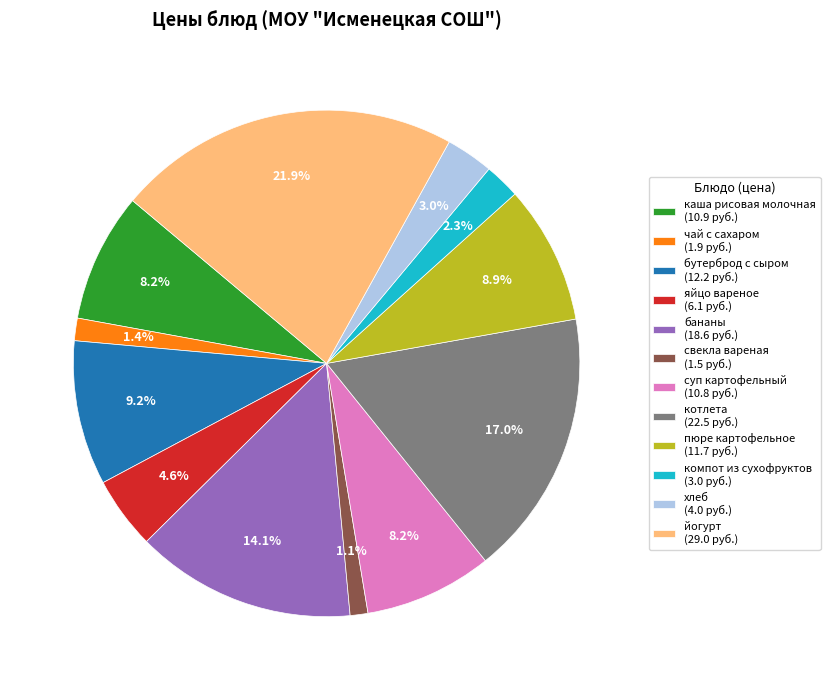

Does пюре картофельное account for over 50% of the chart?

No